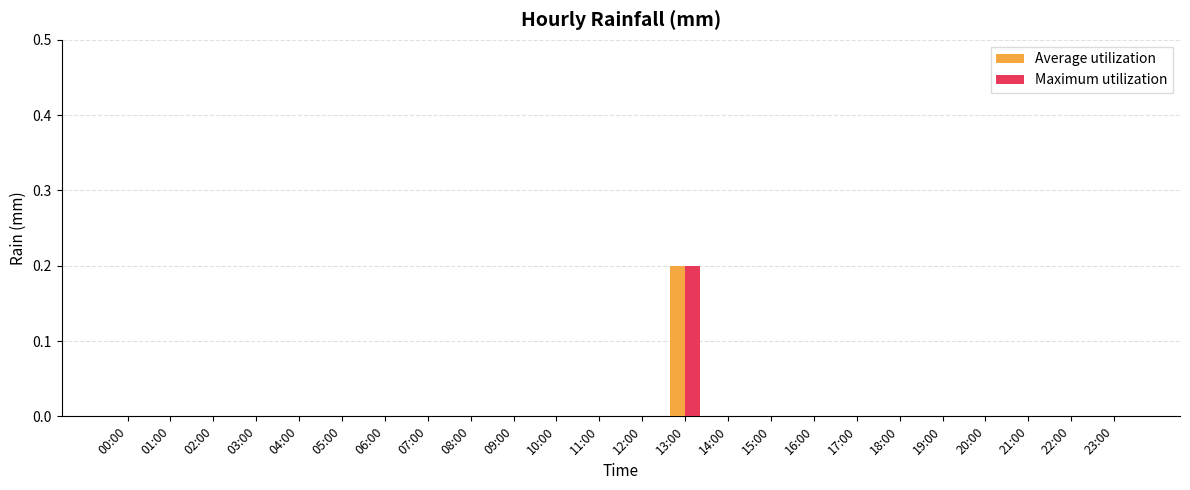

Reading left to right, extract all data points from this chart.

Average utilization: 00:00=0.0	01:00=0.0	02:00=0.0	03:00=0.0	04:00=0.0	05:00=0.0	06:00=0.0	07:00=0.0	08:00=0.0	09:00=0.0	10:00=0.0	11:00=0.0	12:00=0.0	13:00=0.2	14:00=0.0	15:00=0.0	16:00=0.0	17:00=0.0	18:00=0.0	19:00=0.0	20:00=0.0	21:00=0.0	22:00=0.0	23:00=0.0
Maximum utilization: 00:00=0.0	01:00=0.0	02:00=0.0	03:00=0.0	04:00=0.0	05:00=0.0	06:00=0.0	07:00=0.0	08:00=0.0	09:00=0.0	10:00=0.0	11:00=0.0	12:00=0.0	13:00=0.2	14:00=0.0	15:00=0.0	16:00=0.0	17:00=0.0	18:00=0.0	19:00=0.0	20:00=0.0	21:00=0.0	22:00=0.0	23:00=0.0